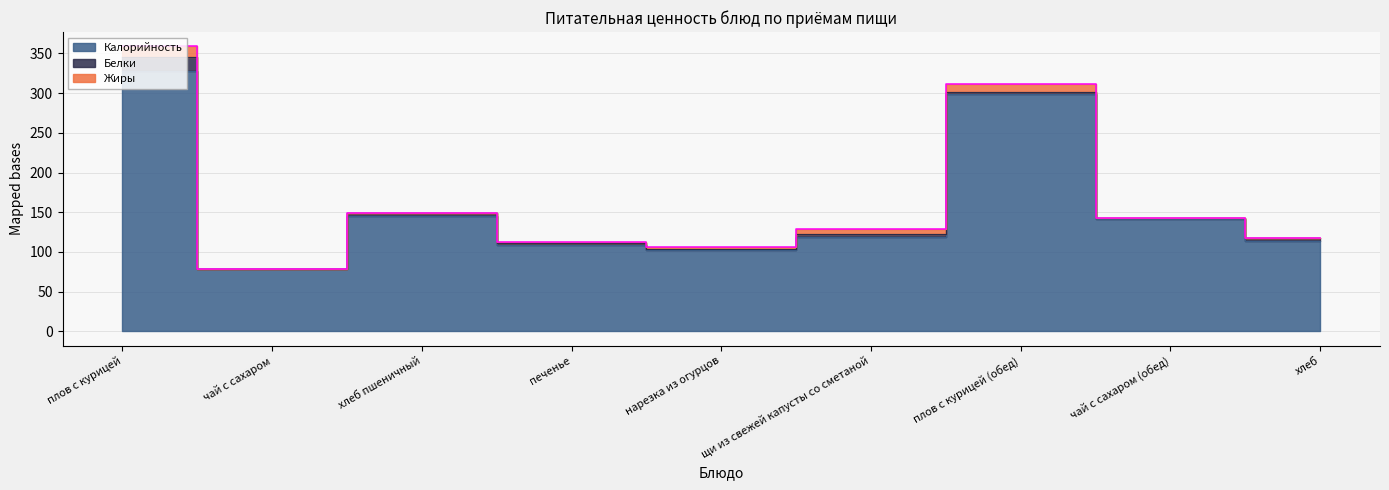

What position from the left is хлеб пшеничный?

3